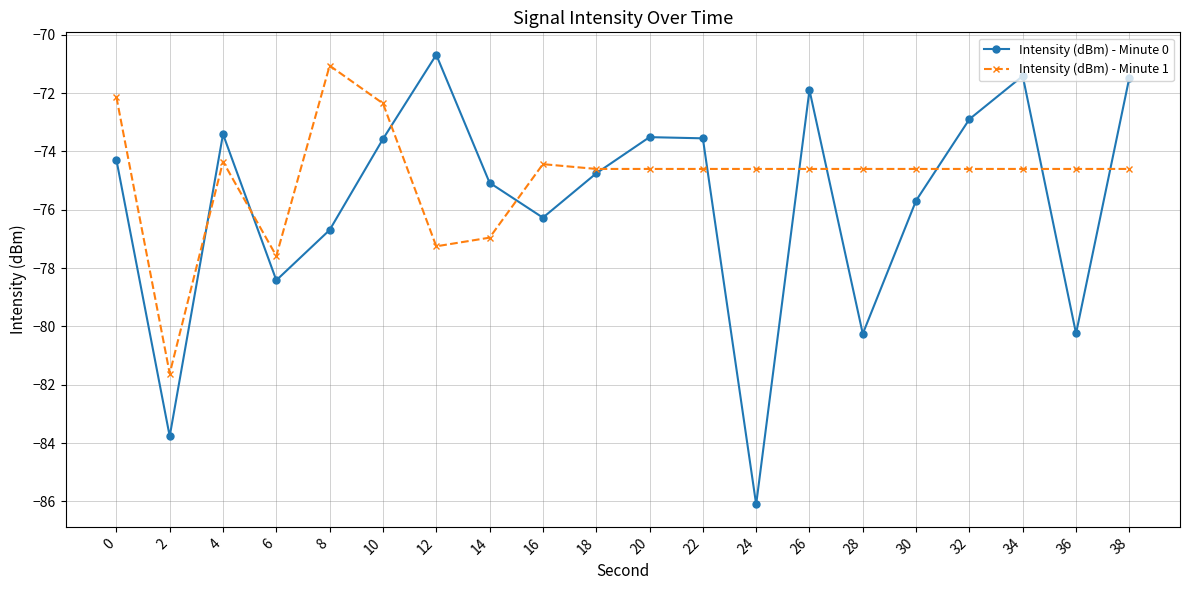

What is the sum of all Intensity (dBm) - Minute 1 values?

-1498.3